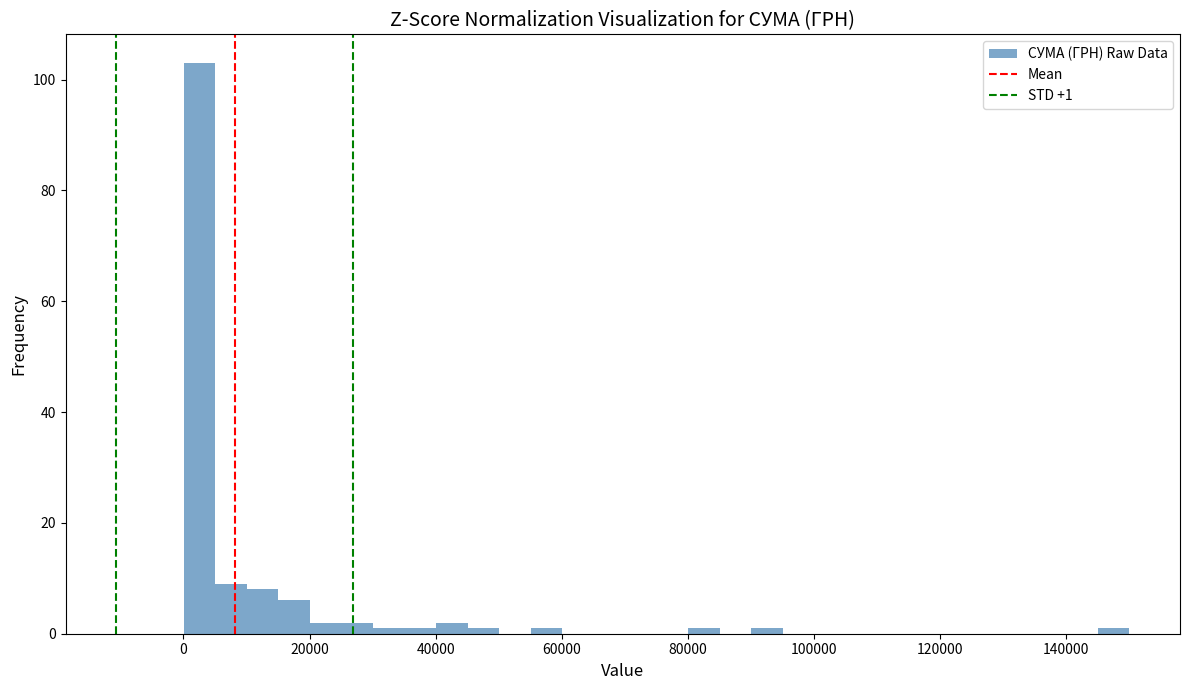

Read against the x-axis, roughly where is the centre of the tallest bar?

2000